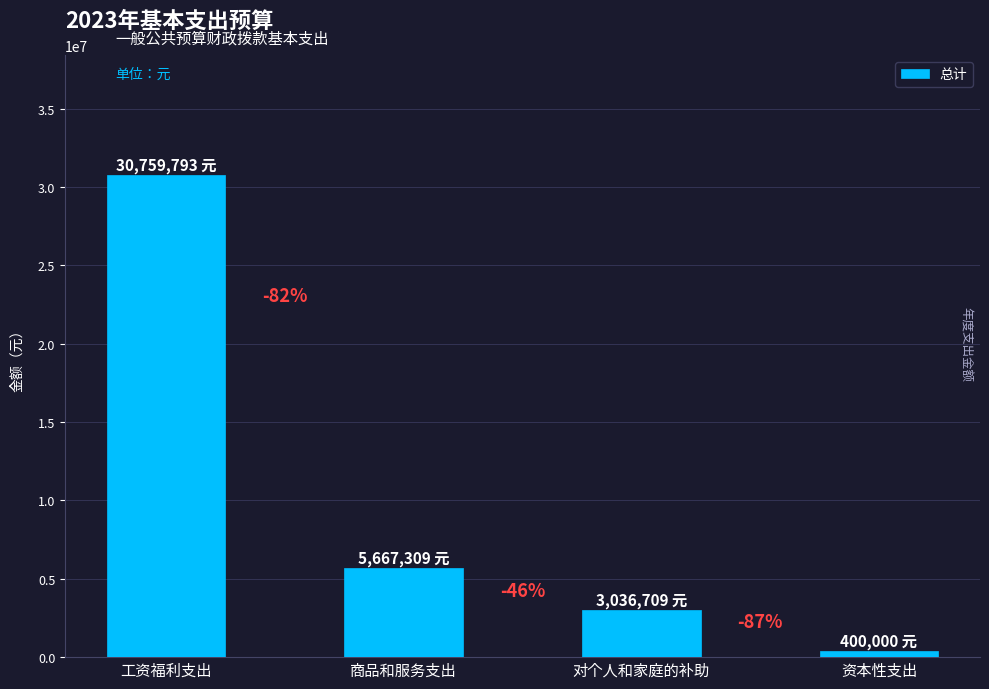

How many bars are there in total?

4